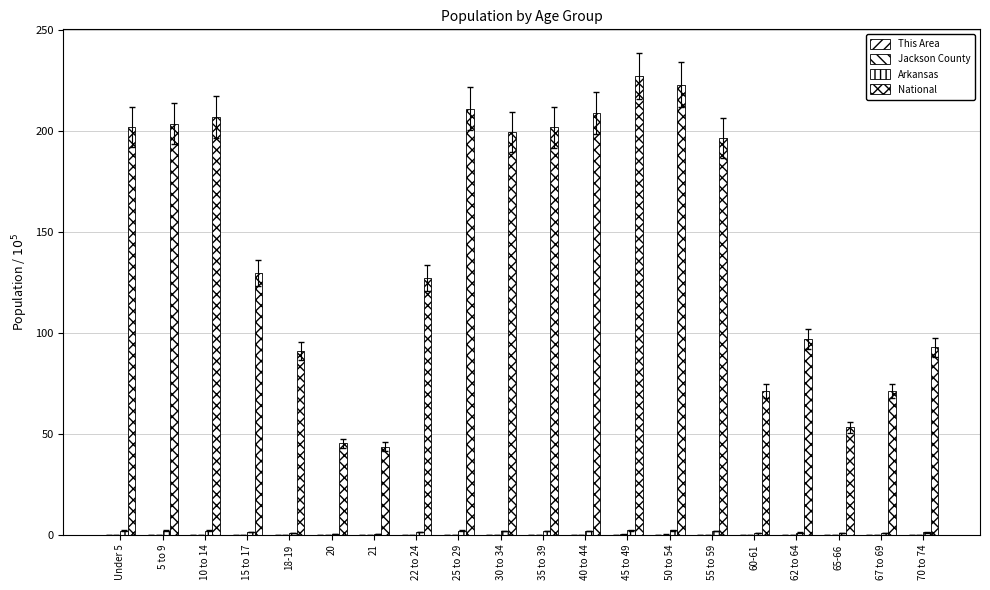

Rank the categories by Arkansas value from lowest to highest.

21, 20, 65-66, 60-61, 67 to 69, 18-19, 62 to 64, 70 to 74, 22 to 24, 15 to 17, 40 to 44, 35 to 39, 30 to 34, 55 to 59, 25 to 29, 5 to 9, 10 to 14, Under 5, 50 to 54, 45 to 49